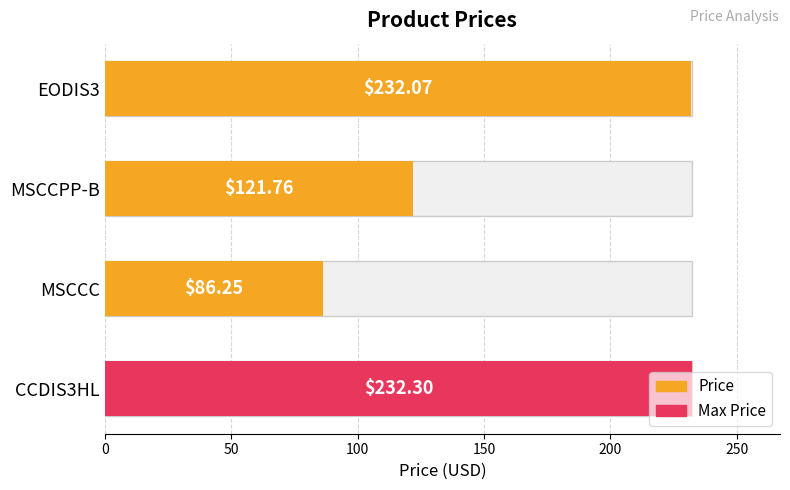

Between 50 and 100, which is larger?

100